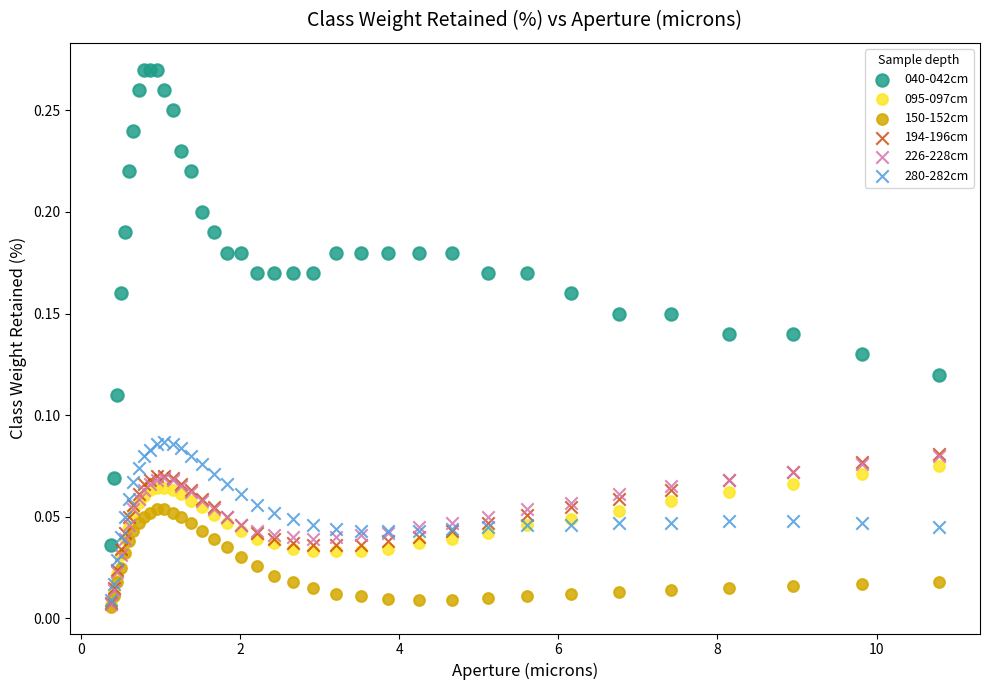

What are all the series names shown in the legend?

040-042cm, 095-097cm, 150-152cm, 194-196cm, 226-228cm, 280-282cm